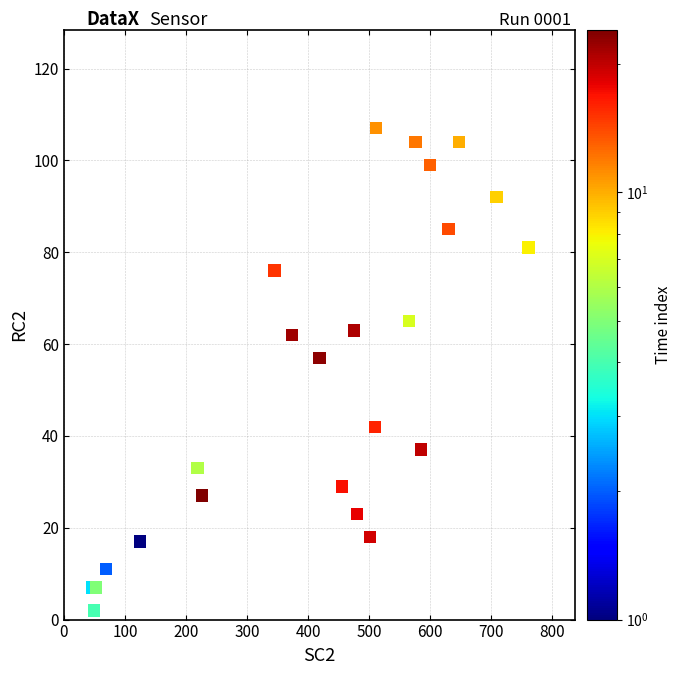

What Y value in the scatter plot is closest to 54?

57